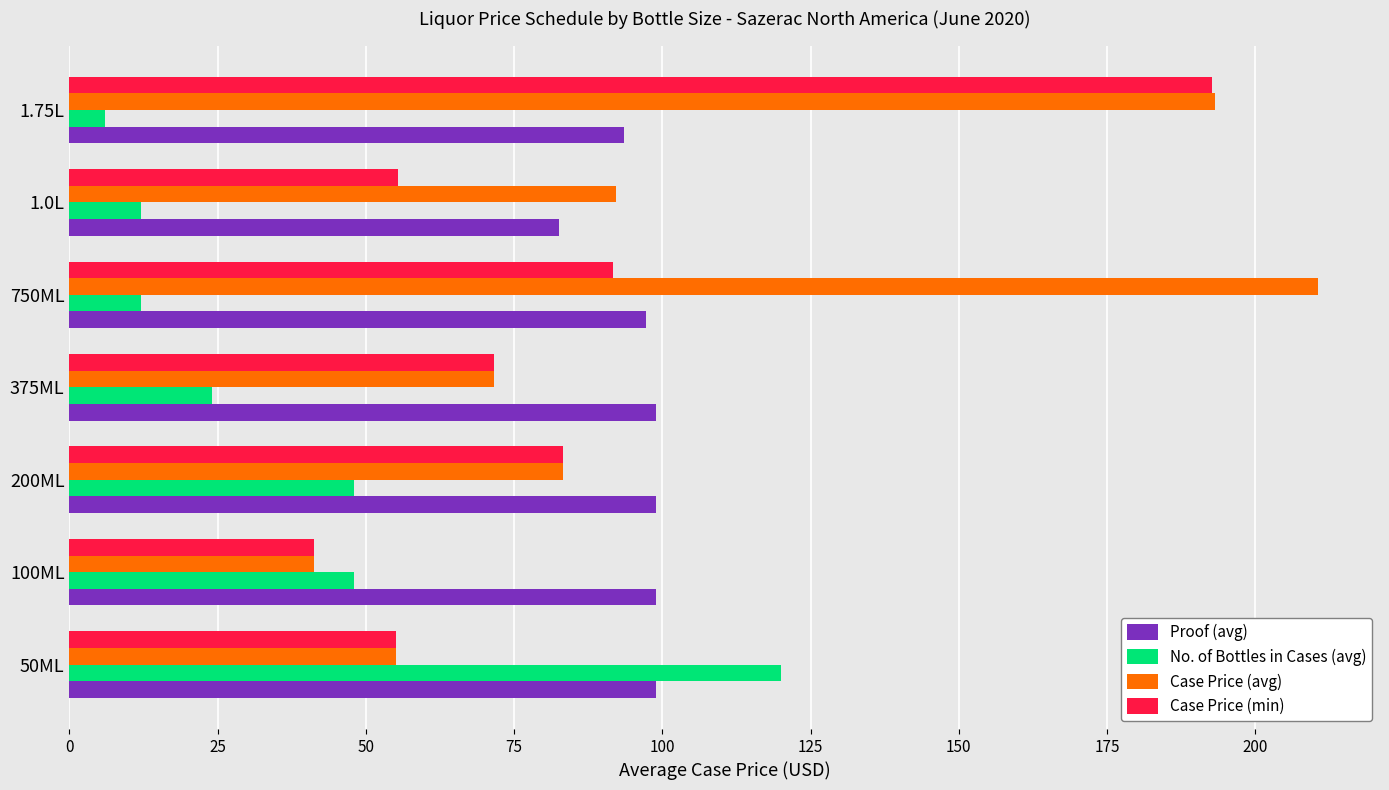

What is the sum of the Case Price (avg) values at 100ML and 1.75L?

234.5